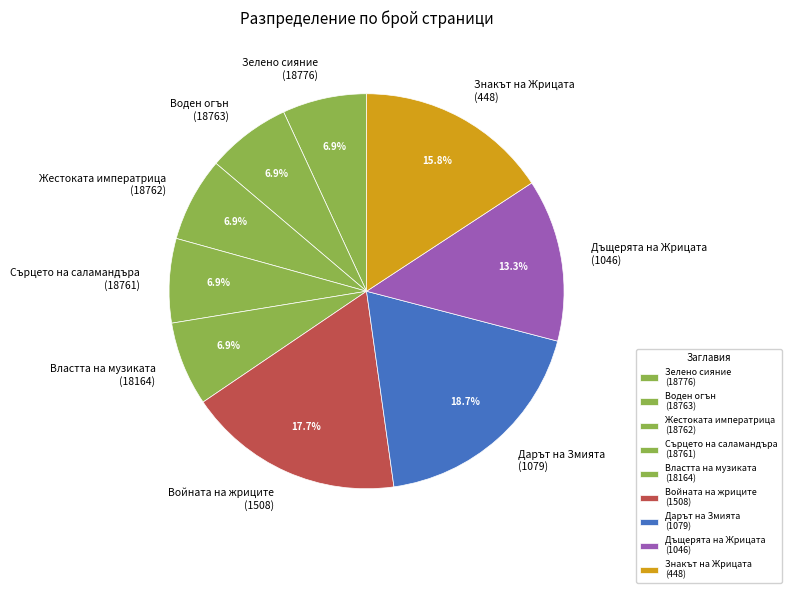

What is the total percentage of Дъщерята на Жрицата (1046) and Знакът на Жрицата (448)?

29.1%